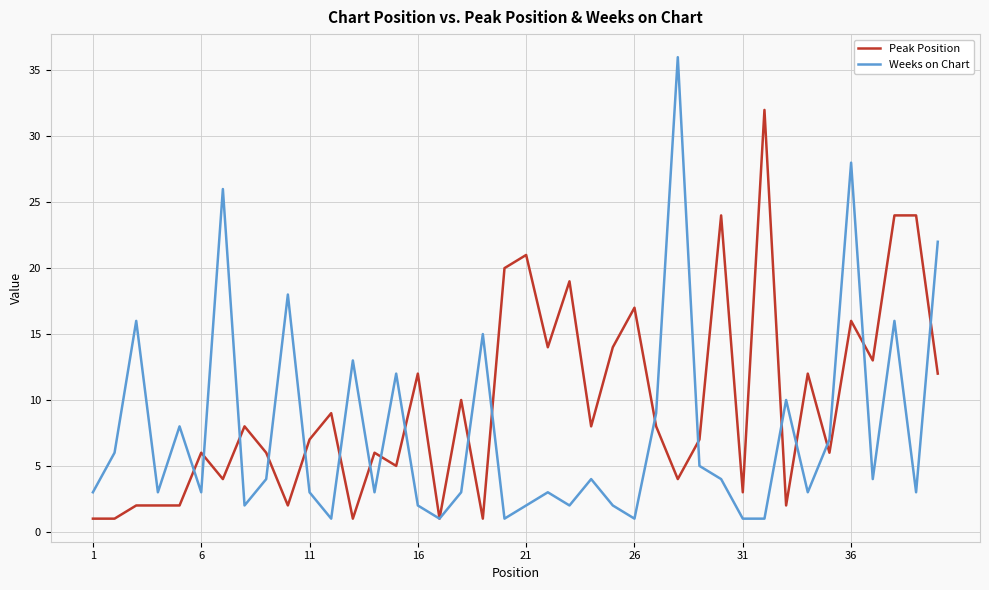

What is the difference between the maximum and minimum values in the Peak Position series?

31